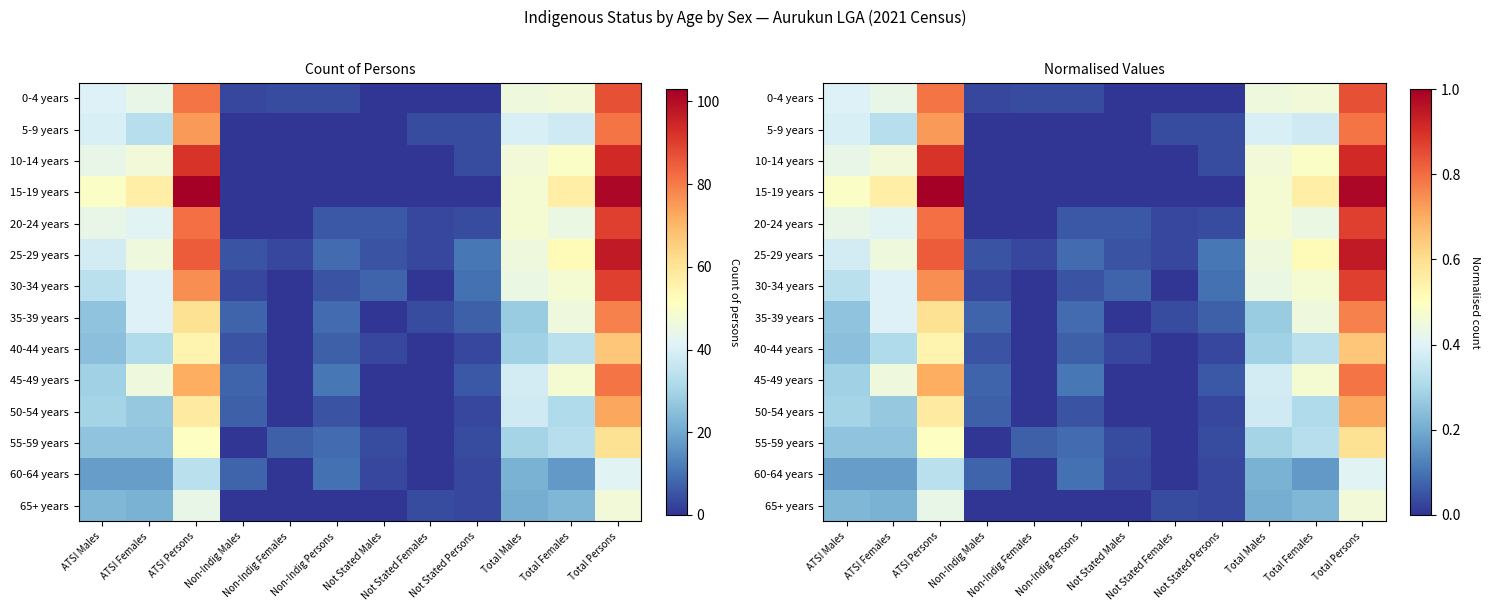

List the labels in order of 20-24 years value, largest first.

Total Persons, ATSI Persons, Total Males, Total Females, ATSI Males, ATSI Females, Non-Indig Persons, Not Stated Males, Not Stated Persons, Not Stated Females, Non-Indig Males, Non-Indig Females